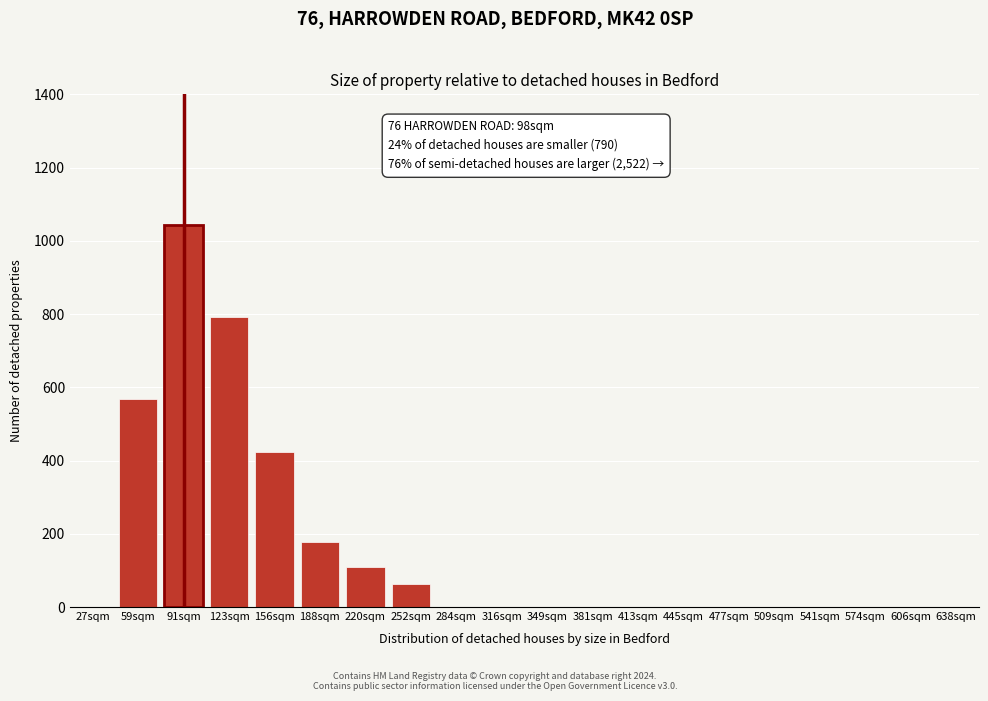

Reading left to right, extract all data points from this chart.

27sqm=0	59sqm=567	91sqm=1044	123sqm=793	156sqm=422	188sqm=178	220sqm=110	252sqm=62	284sqm=0	316sqm=0	349sqm=0	381sqm=0	413sqm=0	445sqm=0	477sqm=0	509sqm=0	541sqm=0	574sqm=0	606sqm=0	638sqm=0